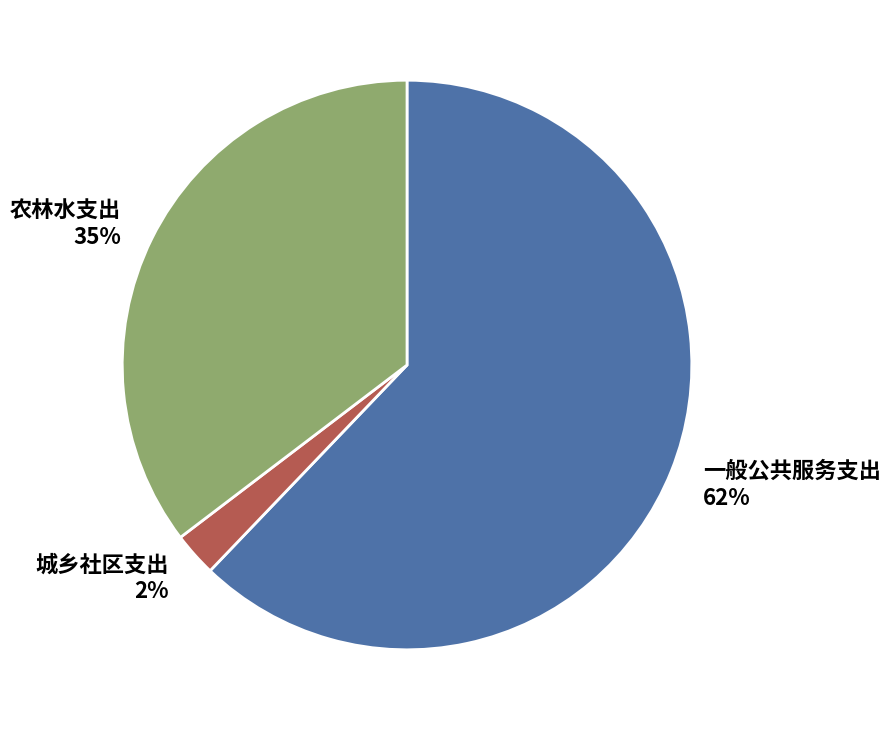

The 城乡社区支出 slice represents 2% of the pie. True or false?

True